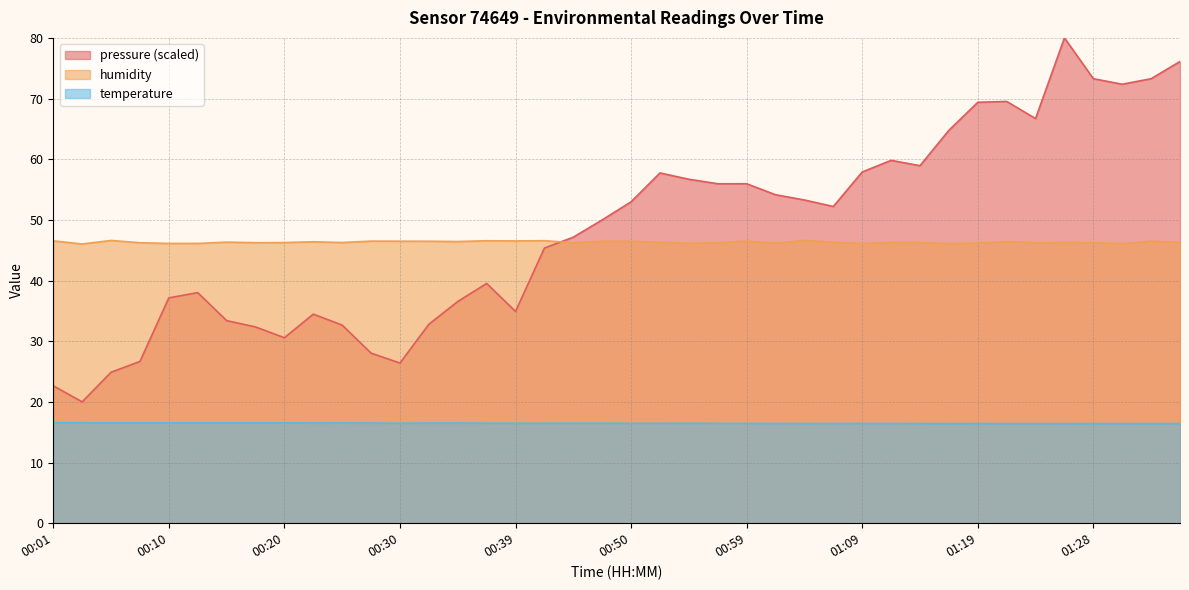

Where is the first local minimum for temperature?

00:05